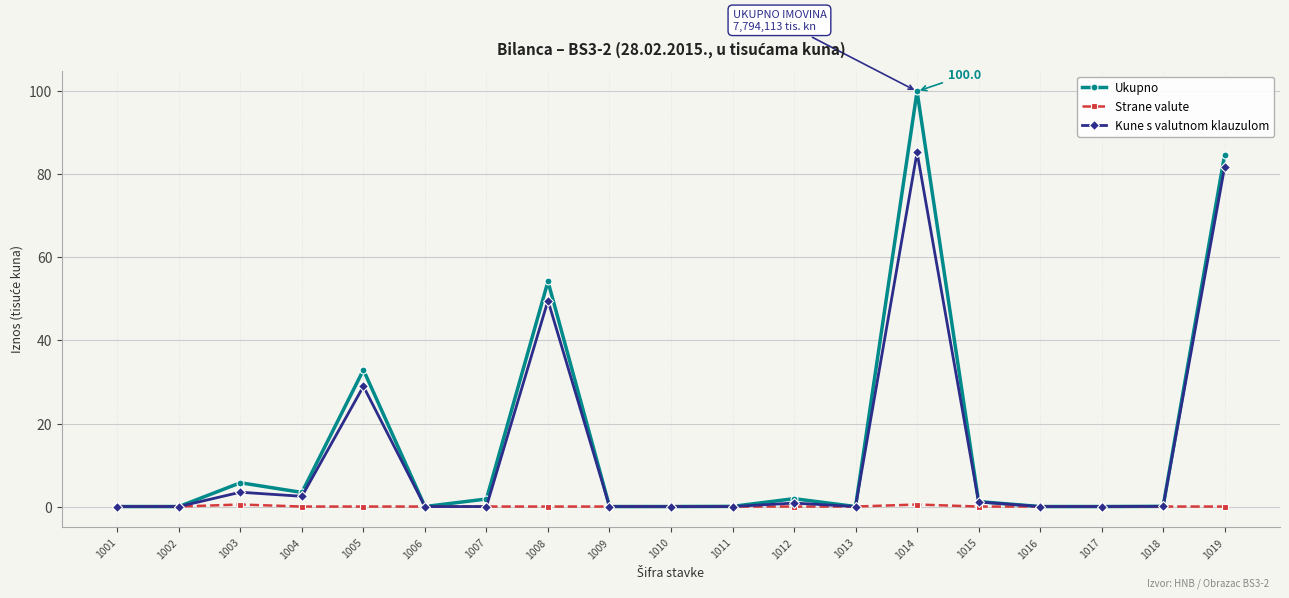

True or false: Kune s valutnom klauzulom has more than 1 points higher than both neighbors.

True